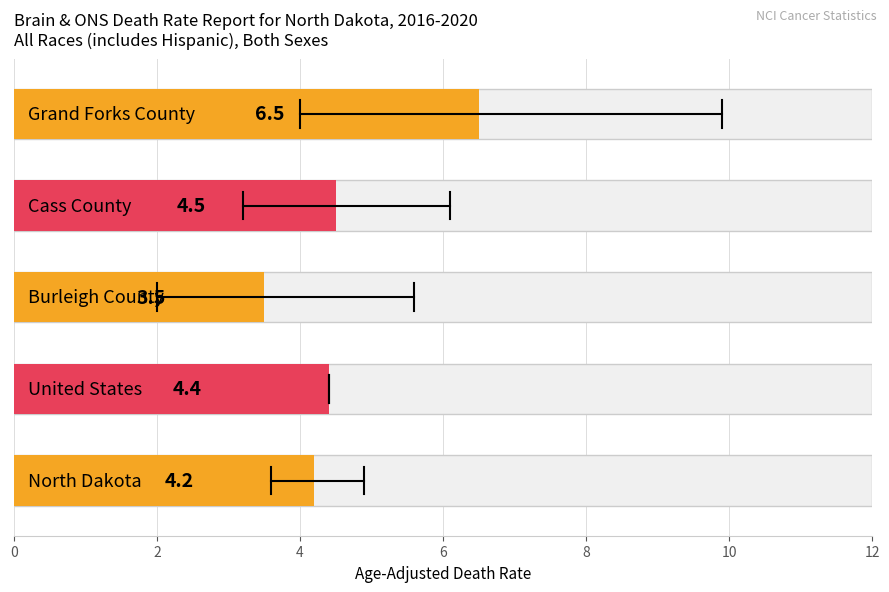

Reading left to right, extract all data points from this chart.

Age-Adjusted Death Rate: North Dakota=4.2	United States=4.4	Burleigh County=3.5	Cass County=4.5	Grand Forks County=6.5
Lower CI: North Dakota=3.6	United States=4.4	Burleigh County=2.0	Cass County=3.2	Grand Forks County=4.0
Upper CI: North Dakota=4.9	United States=4.4	Burleigh County=5.6	Cass County=6.1	Grand Forks County=9.9